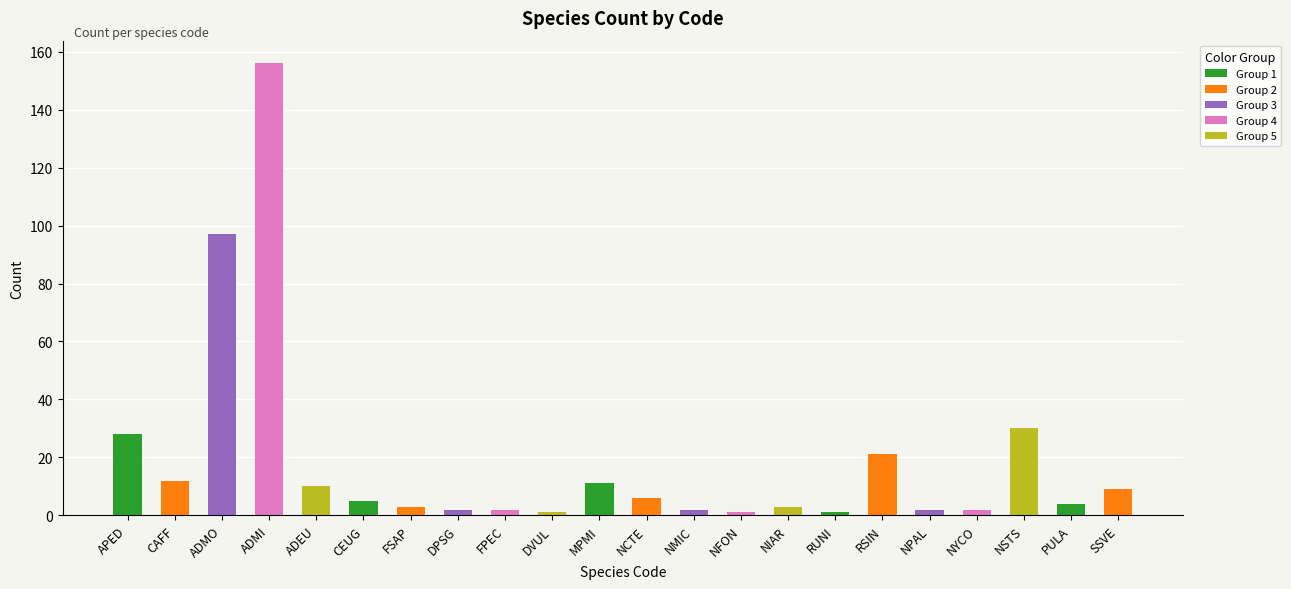

What is the value of the 10th bar from the left?

1